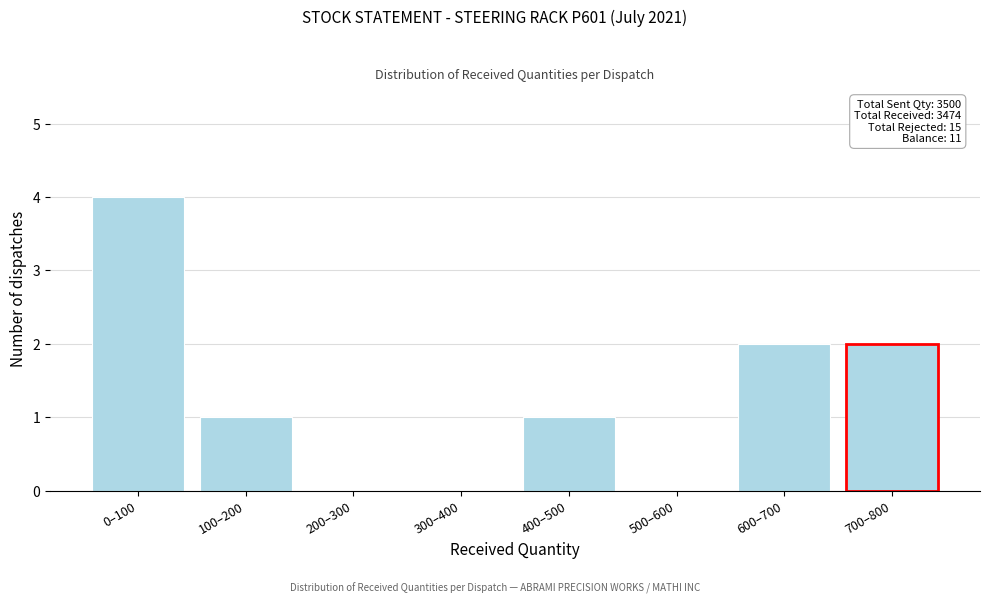

What is the sum of all values?

10